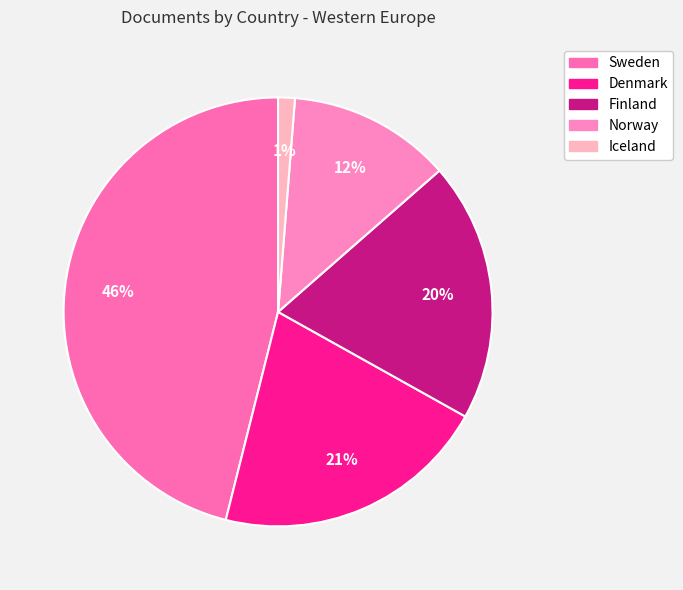

Is it true that Norway is 23% of the pie?

False